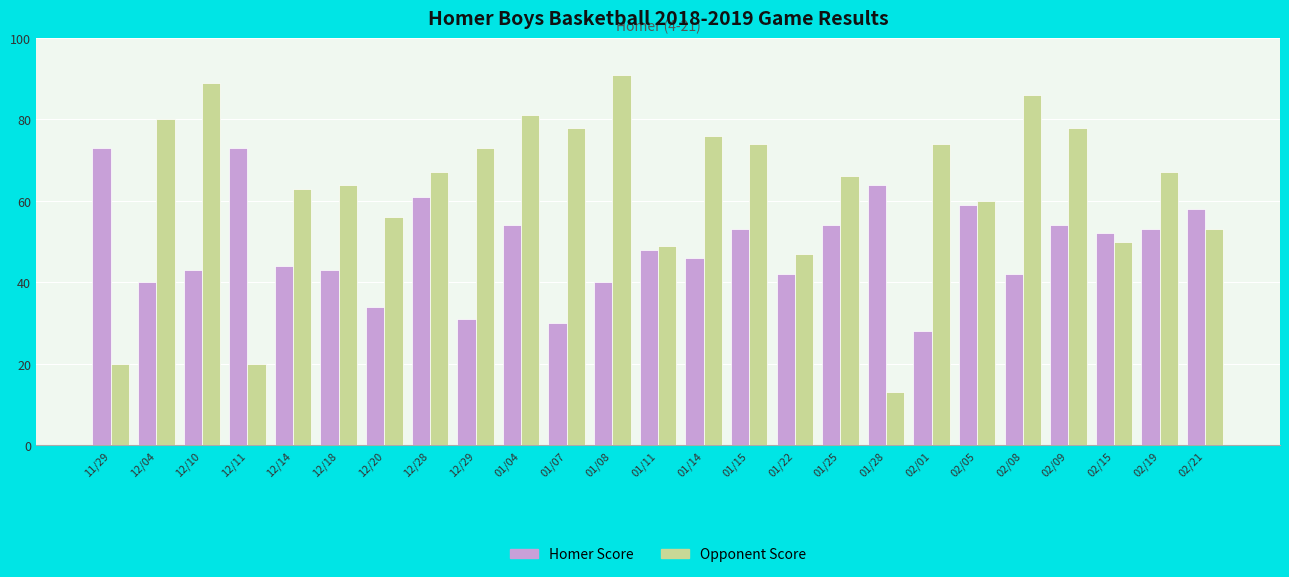

What is the label of the 13th bar from the left?

01/11